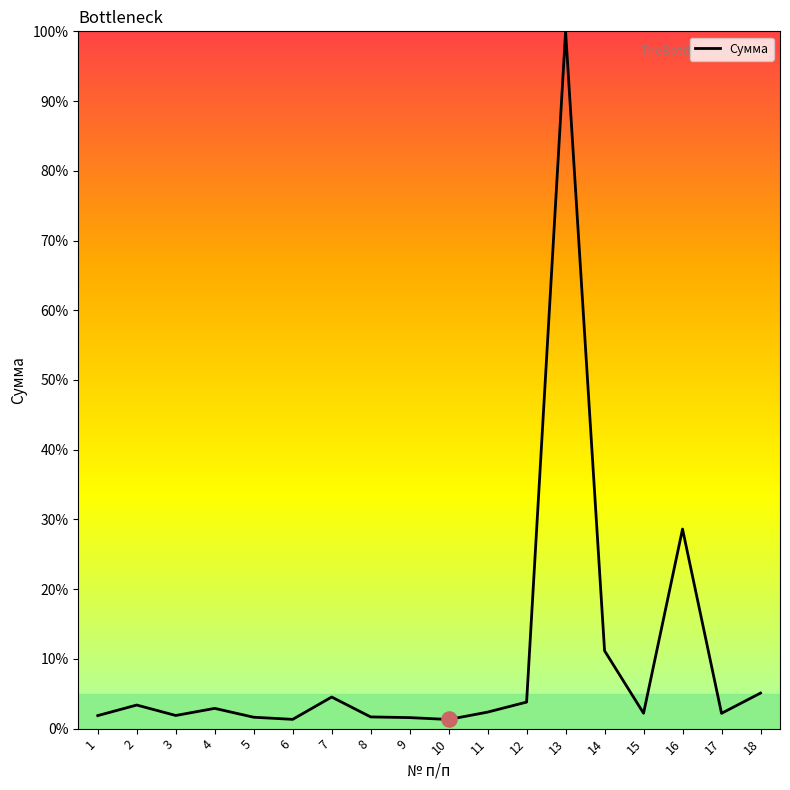

What is the change in value from 13 to 16?

-71.4